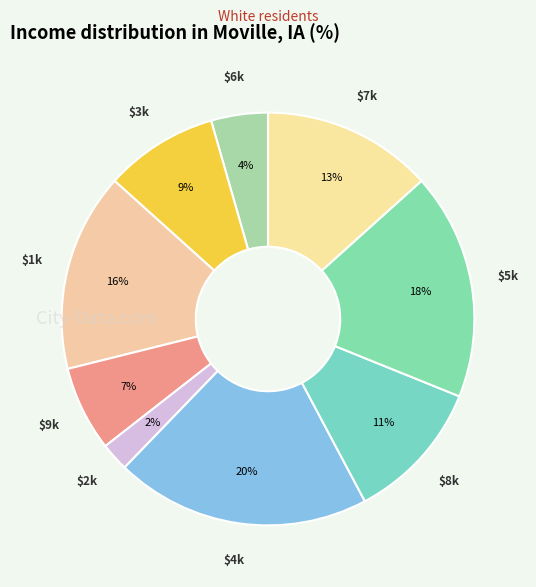

What percentage is the $1k slice, to the nearest percent?

16%